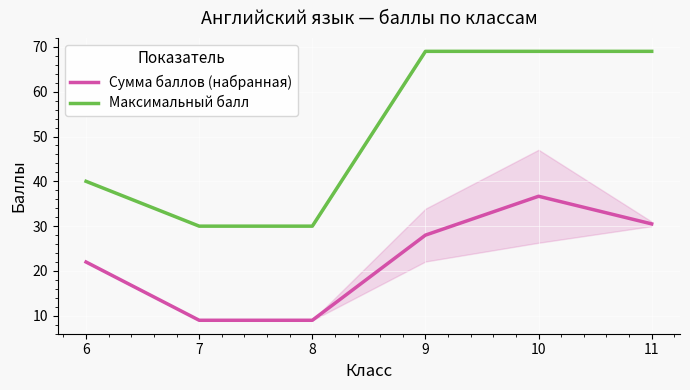

Reading left to right, list all the values displayed in this chart.

Сумма баллов (набранная): 6=22.0	7=9.0	8=9.0	9=28.0	10=36.7	11=30.5
Максимальный балл: 6=40.0	7=30.0	8=30.0	9=69.0	10=69.0	11=69.0